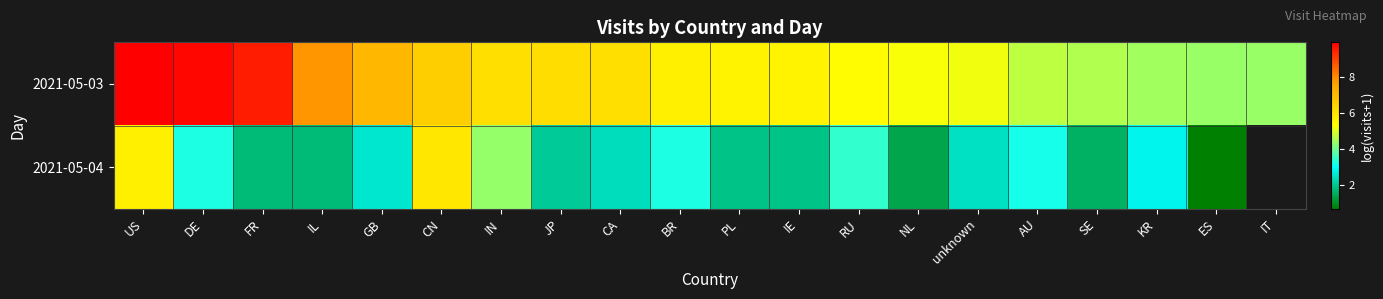

Between PL and unknown, which series saw the biggest shift?

2021-05-04